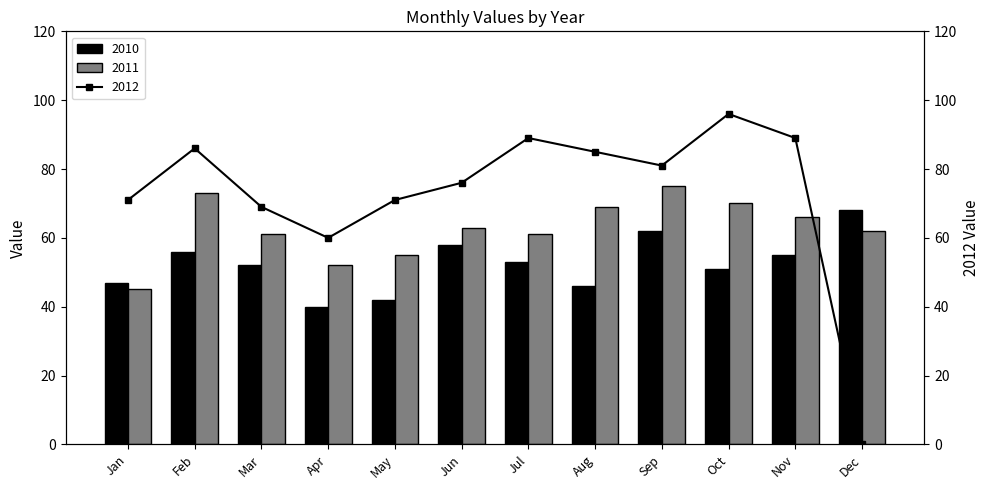

Rank the series at Feb from lowest to highest value.

2010, 2011, 2012